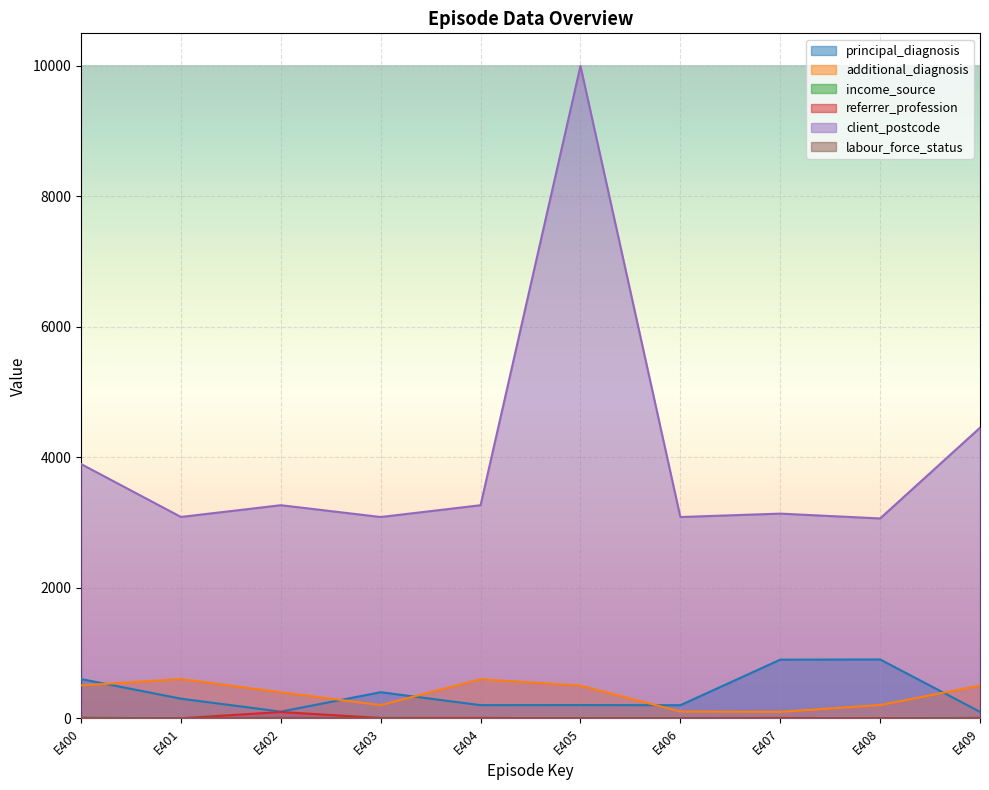

True or false: client_postcode and principal_diagnosis intersect in this chart.

False